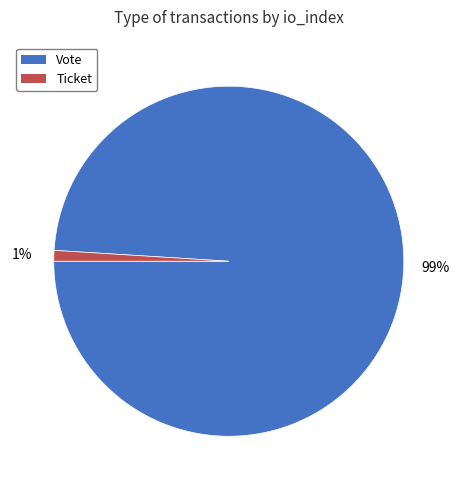

Rank the categories by value from lowest to highest.

Ticket, Vote